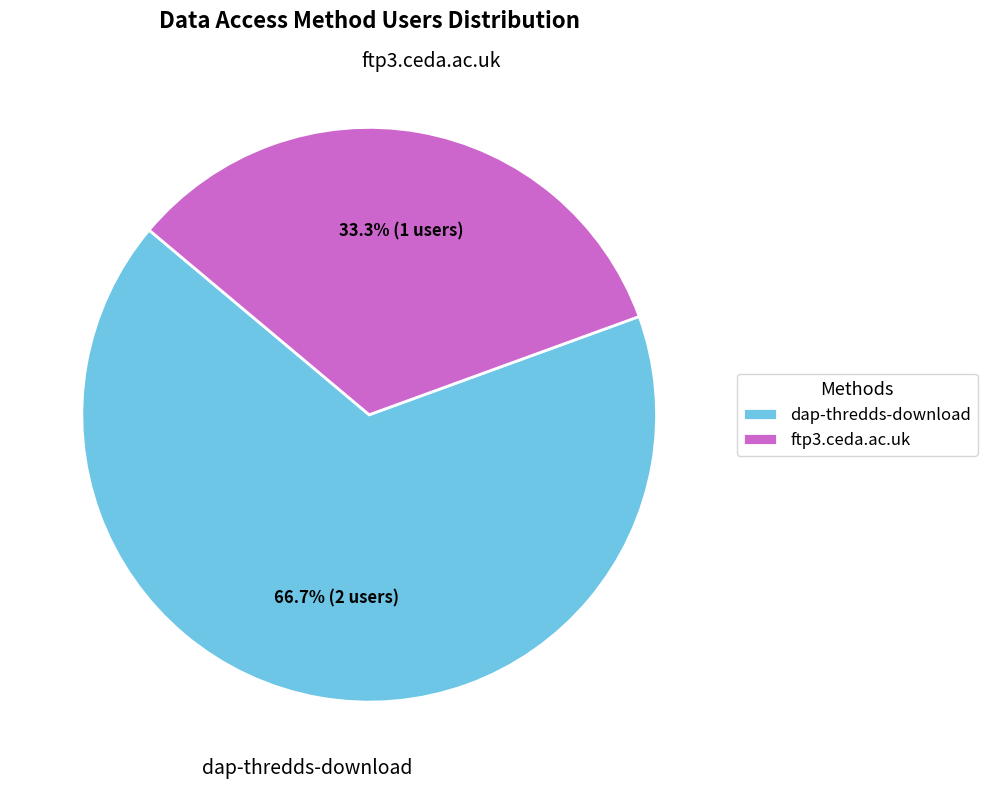

To the nearest percent, what is the difference between the ftp3.ceda.ac.uk and dap-thredds-download slice percentages?

33%